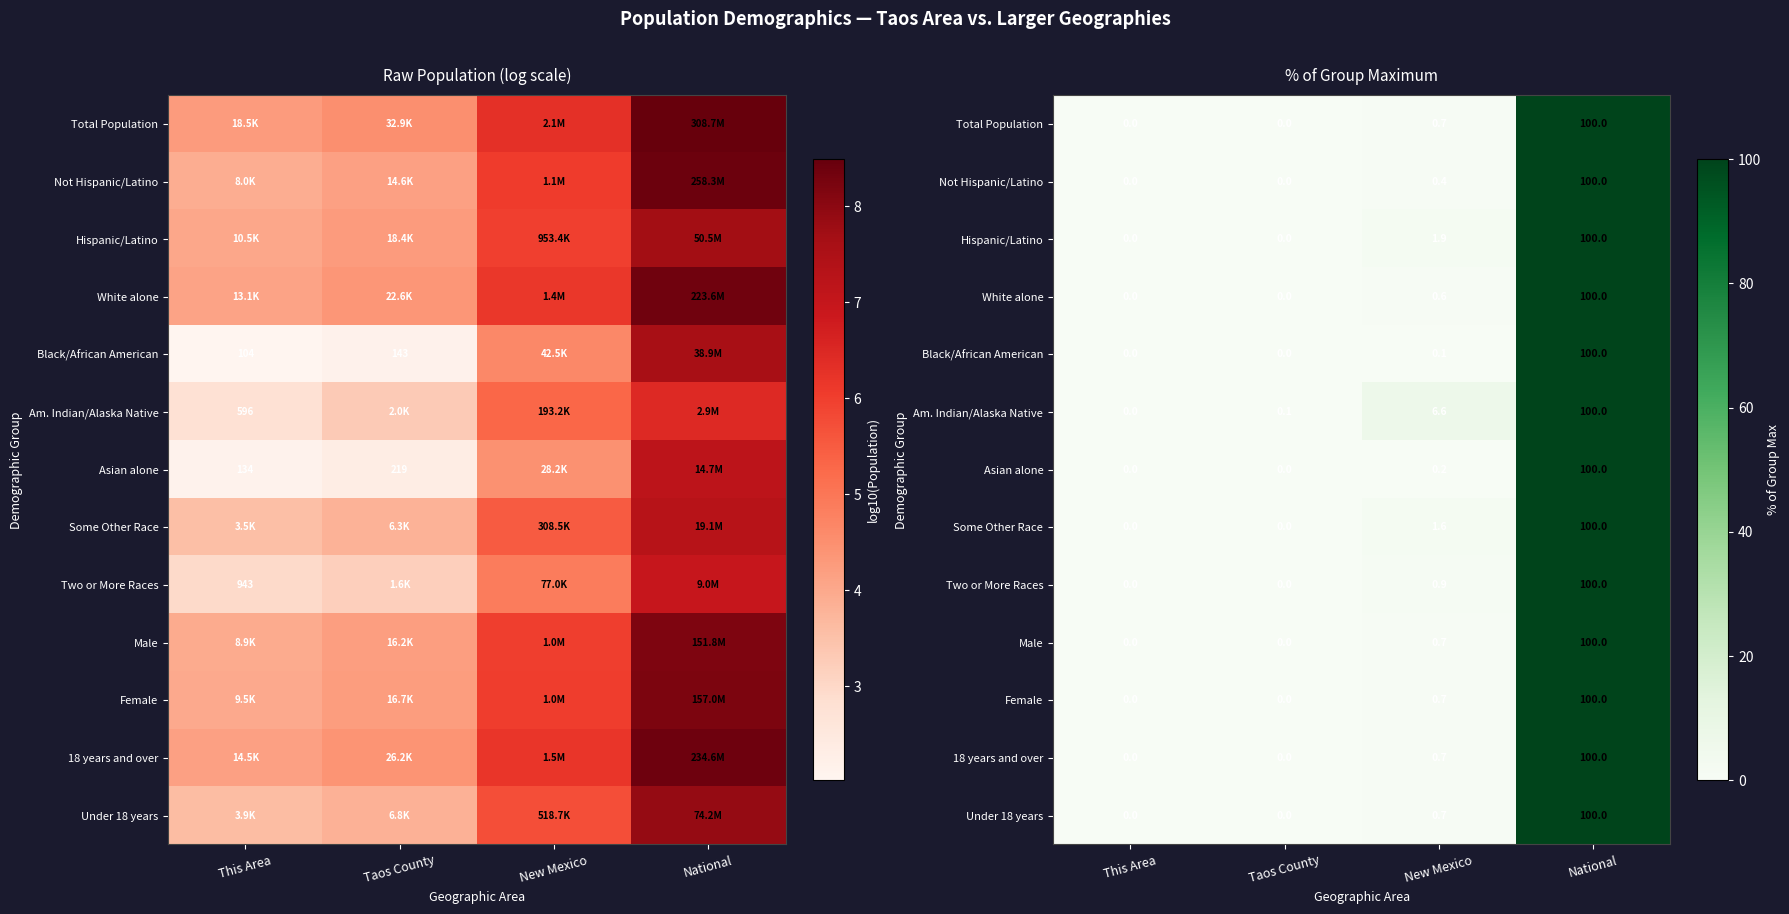

Between New Mexico and This Area, which is larger?

New Mexico